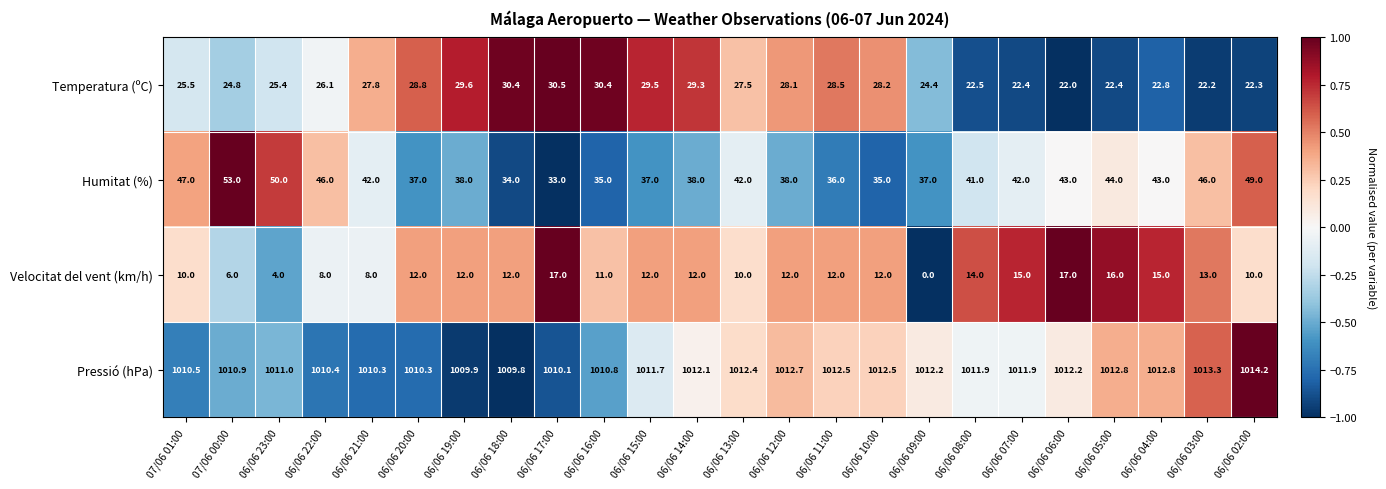

What is the spread (max minus min) of values at 06/06 16:00?

999.8